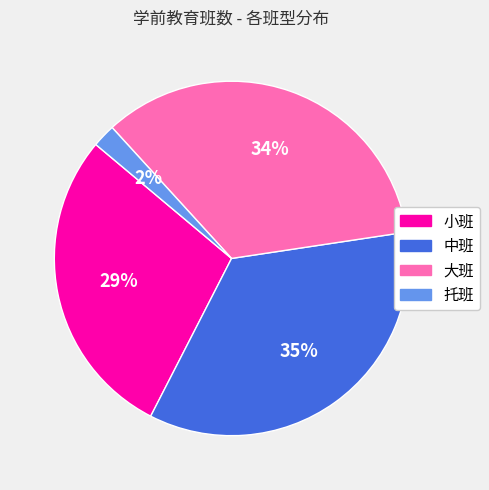

Which category has the smallest portion of the pie?

托班